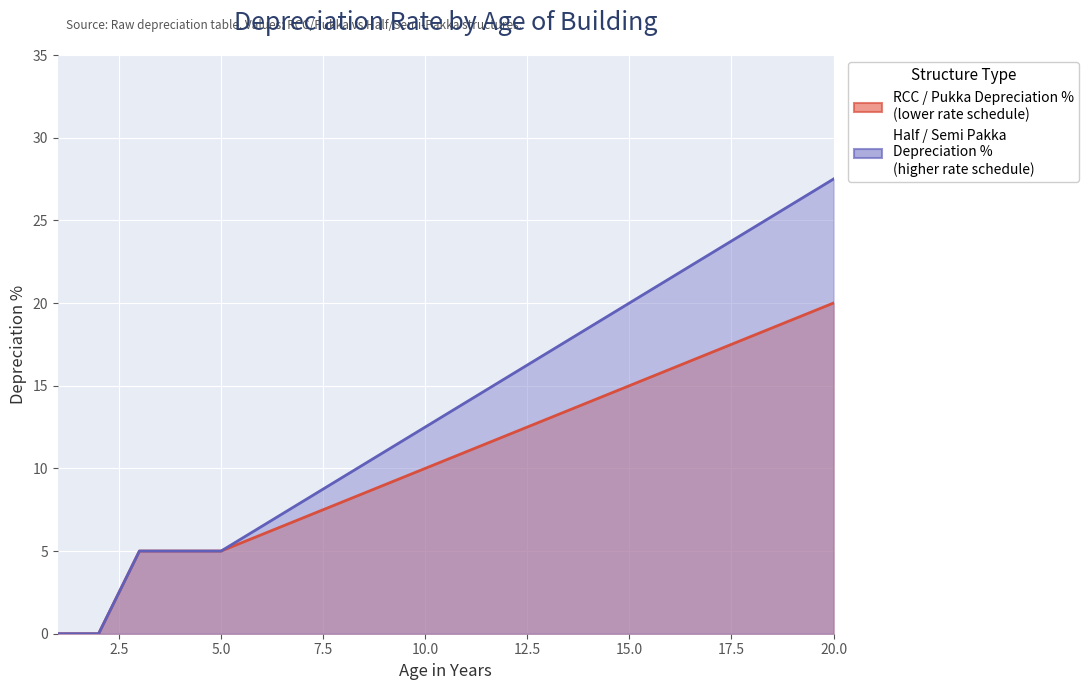

Where is RCC / Pukka Depreciation % nearest to the value 10?

10